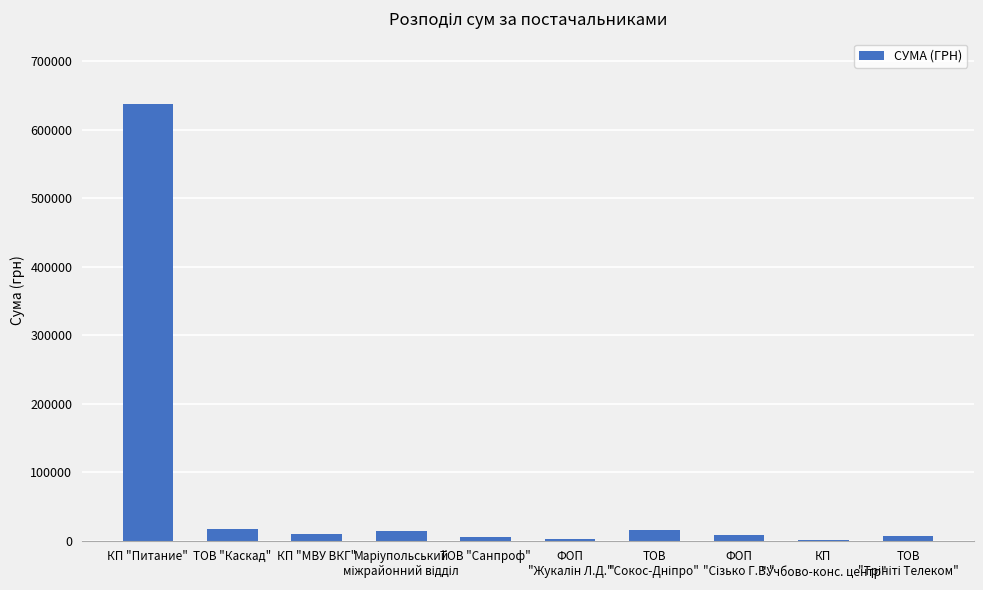

What is the maximum value shown in the chart?

637291.0